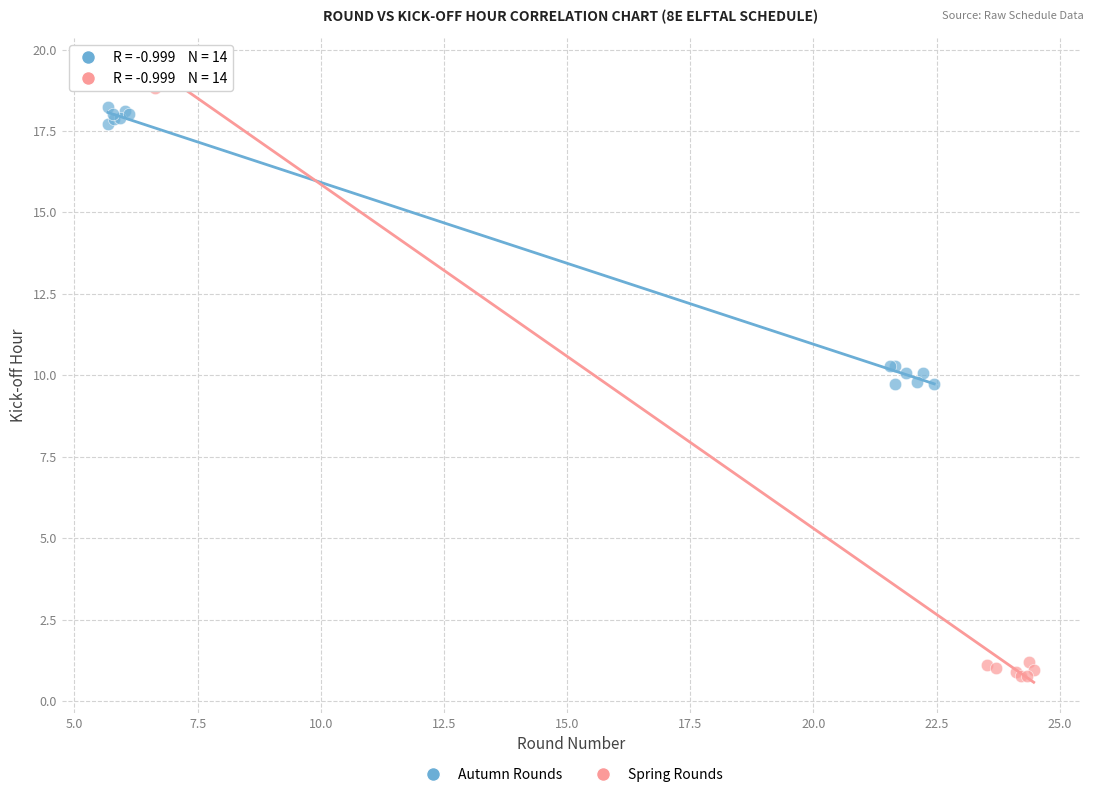

Which series contains the highest Y value?

Spring Rounds